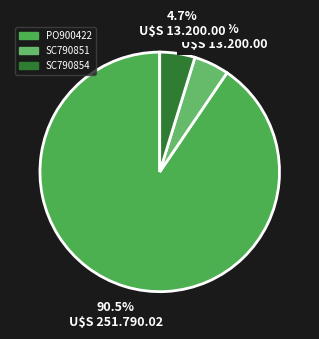

How many segments does this pie chart have?

3